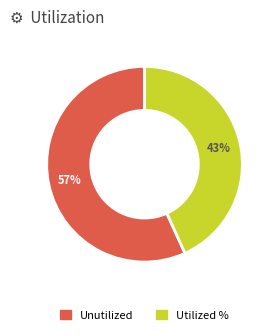

To the nearest percent, what is the average slice percentage?

50%